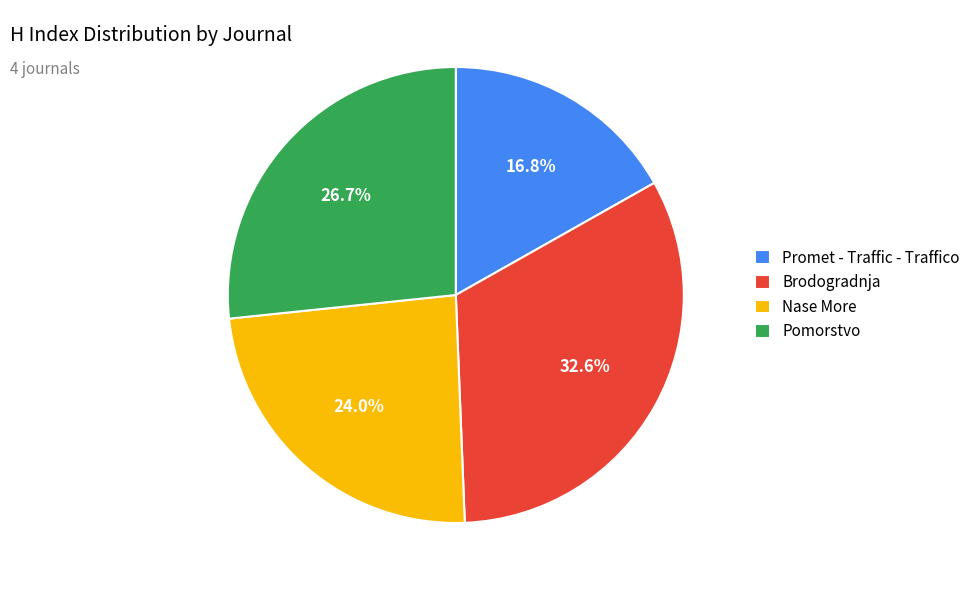

What percentage is the Pomorstvo slice, to the nearest percent?

27%